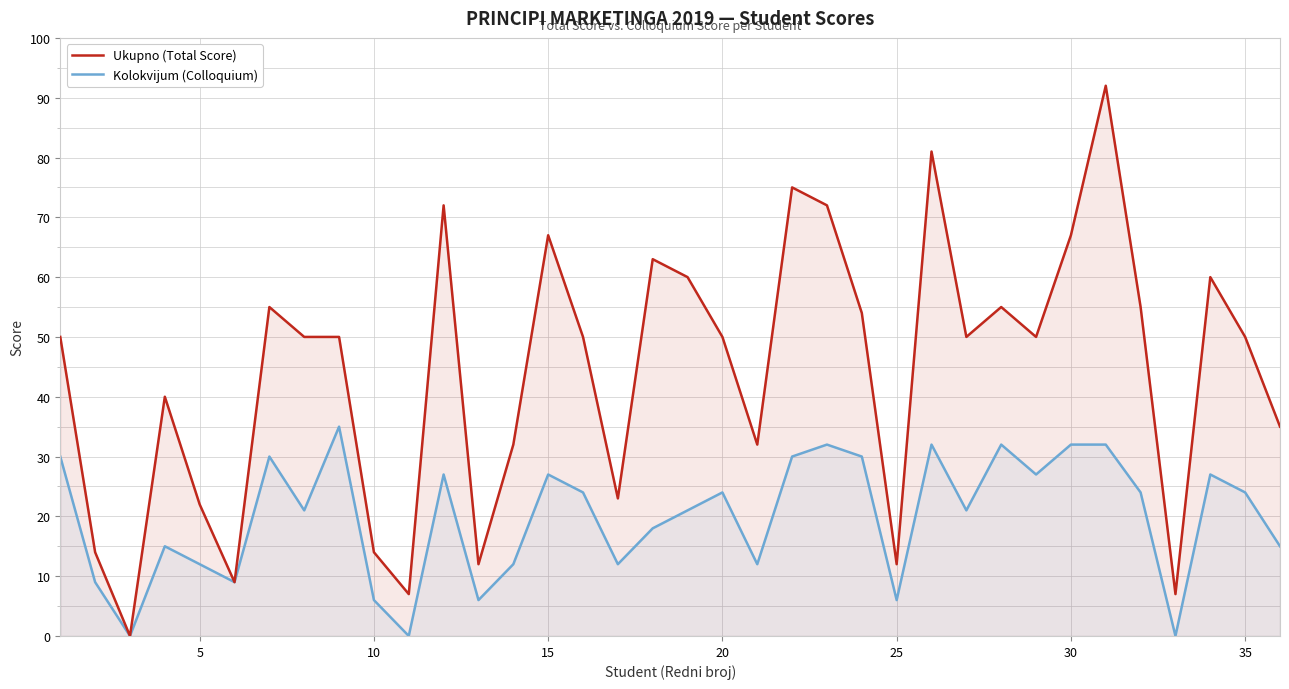

How many lines are shown in the chart?

2